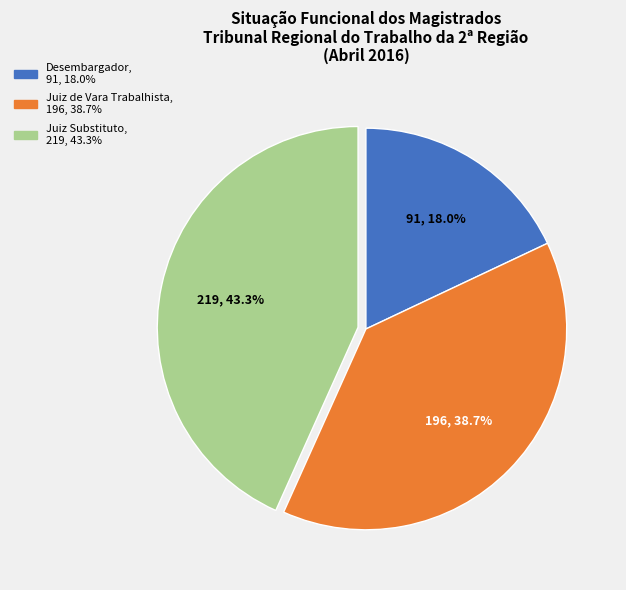

The Juiz de Vara Trabalhista slice represents 25% of the pie. True or false?

False